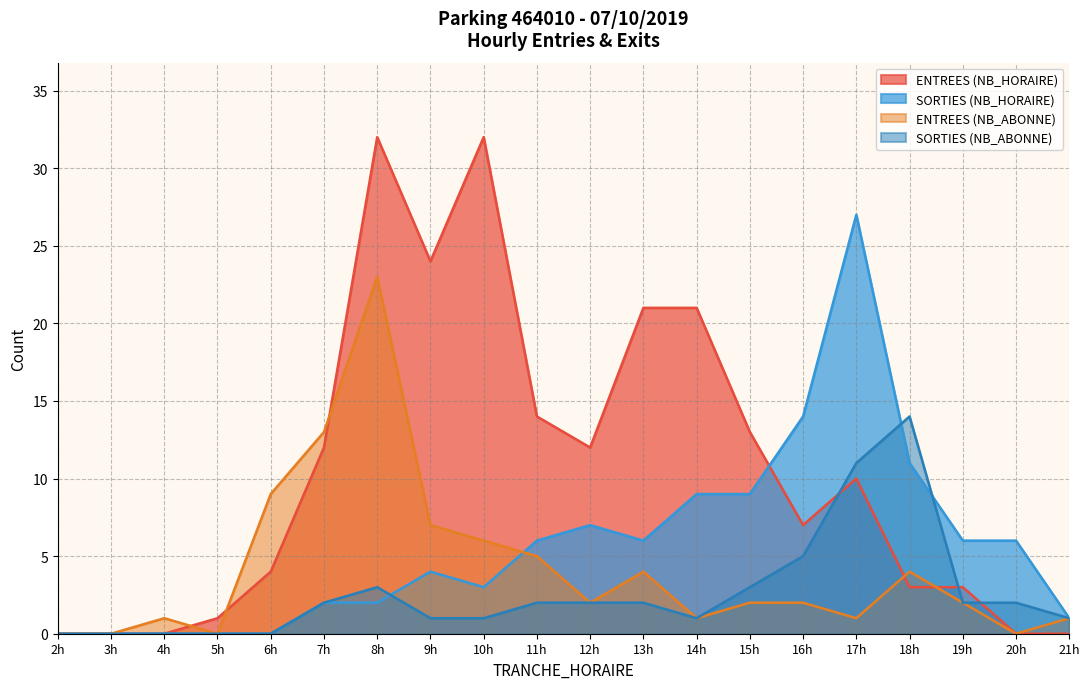

What are all the series names shown in the legend?

ENTREES (NB_HORAIRE), SORTIES (NB_HORAIRE), ENTREES (NB_ABONNE), SORTIES (NB_ABONNE)